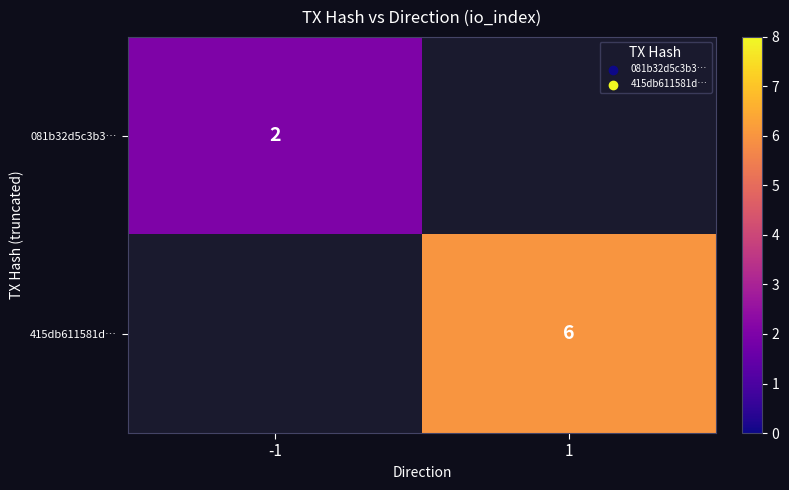

Is it true that 081b32d5c3b3… equals 0.8 at -1?

False